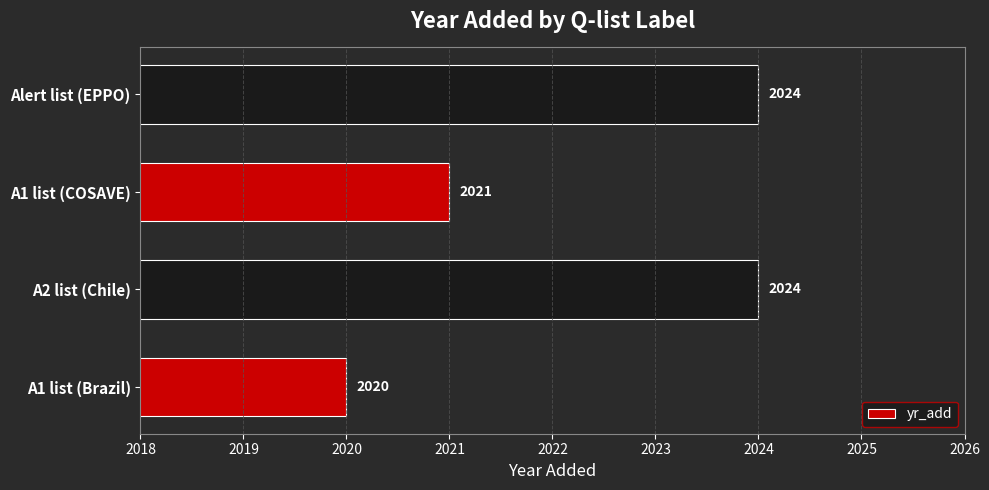

The chart shows a value of 2020 at A1 list (Brazil). True or false?

True